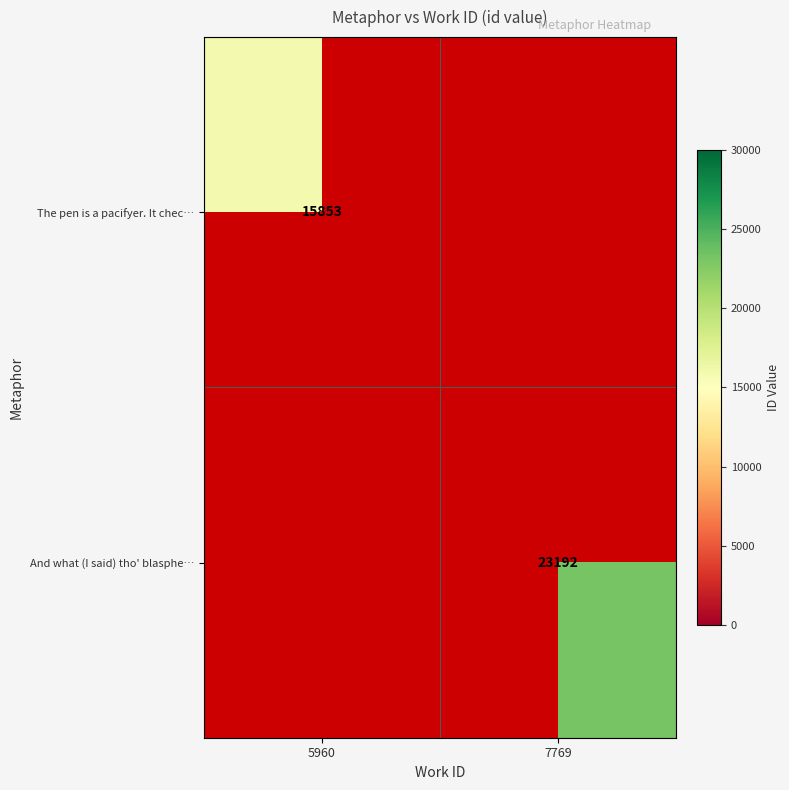

At how many categories does at least one series exceed 18214?

1